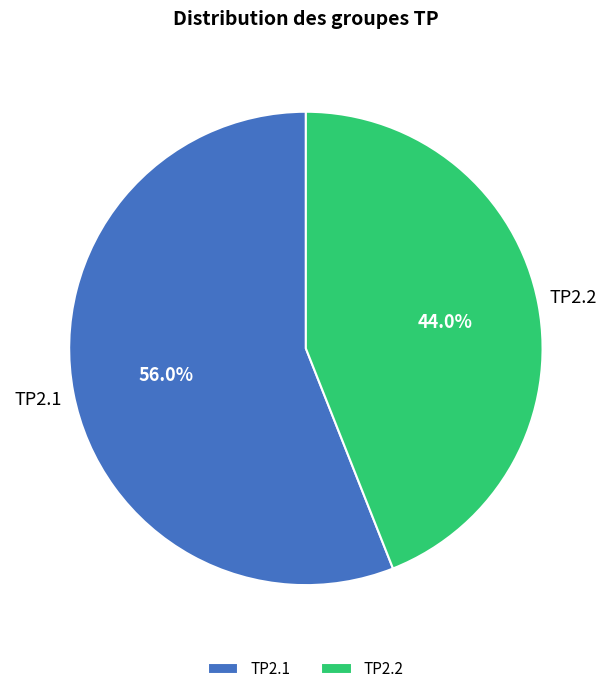

To the nearest percent, what percentage of the pie is TP2.2?

44%